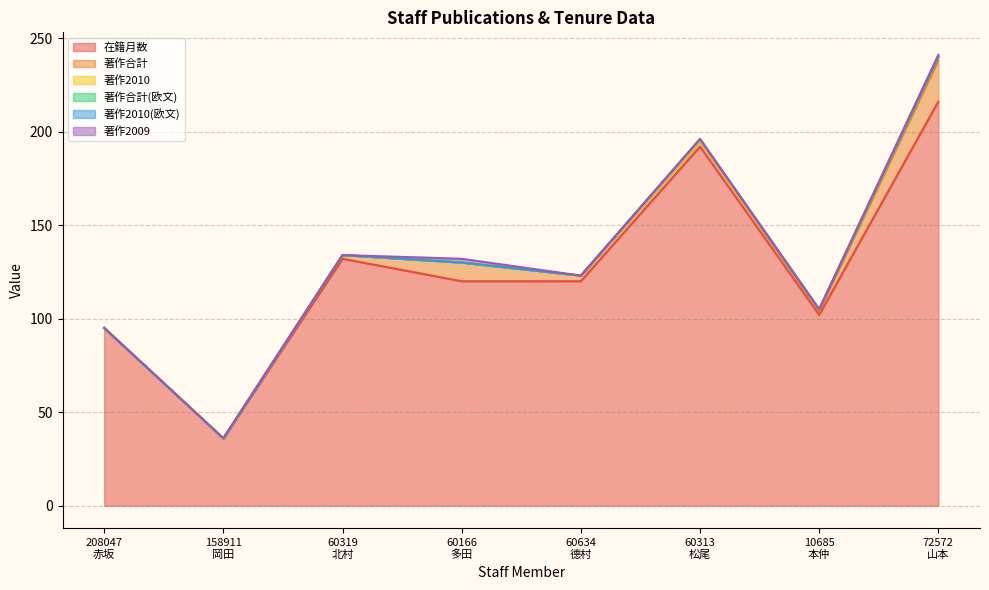

At how many categories does at least one series exceed 164?

2